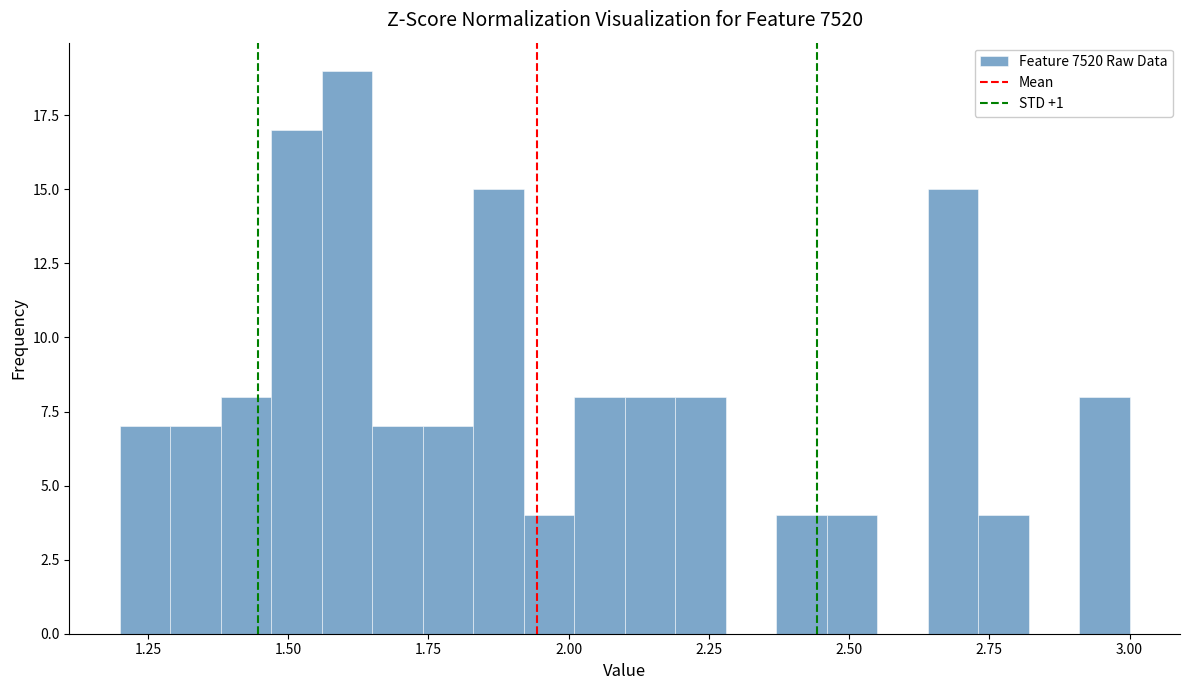

Read against the x-axis, roughly where is the centre of the tallest bar?

1.60